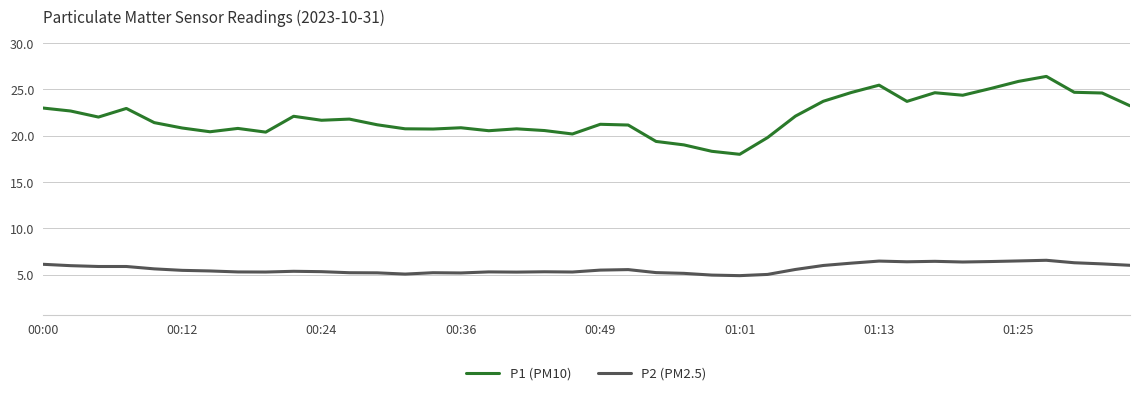

True or false: P2 (PM2.5) and P1 (PM10) intersect in this chart.

False